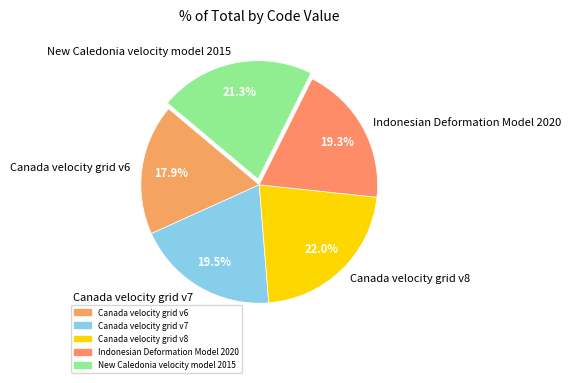

What is the ratio of the value at Canada velocity grid v7 to the value at Canada velocity grid v8?

0.9